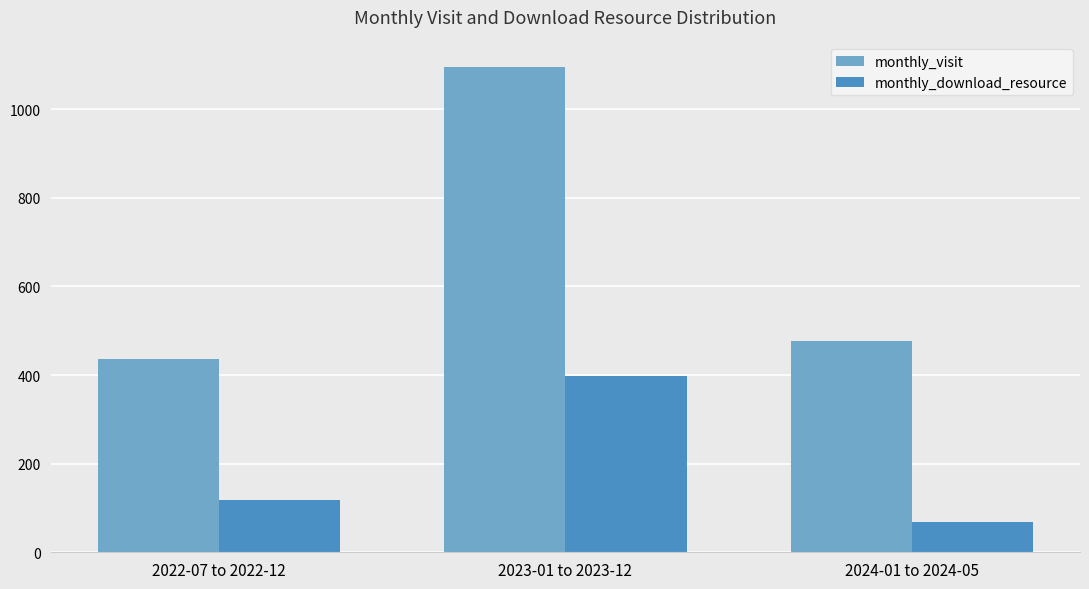

What position from the left is 2022-07 to 2022-12?

1